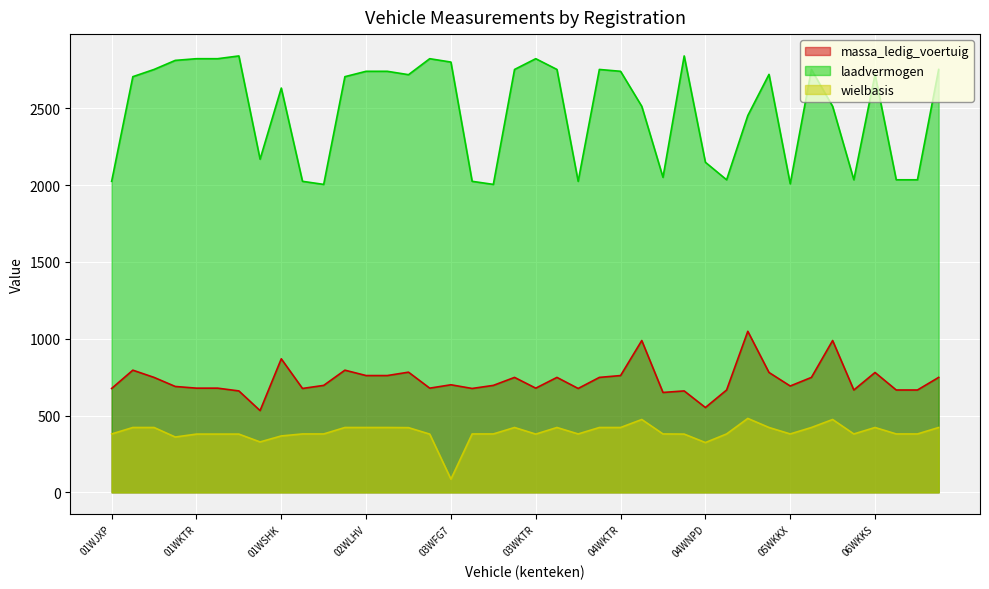

The wielbasis series shows 122 at 03WFG7. True or false?

False